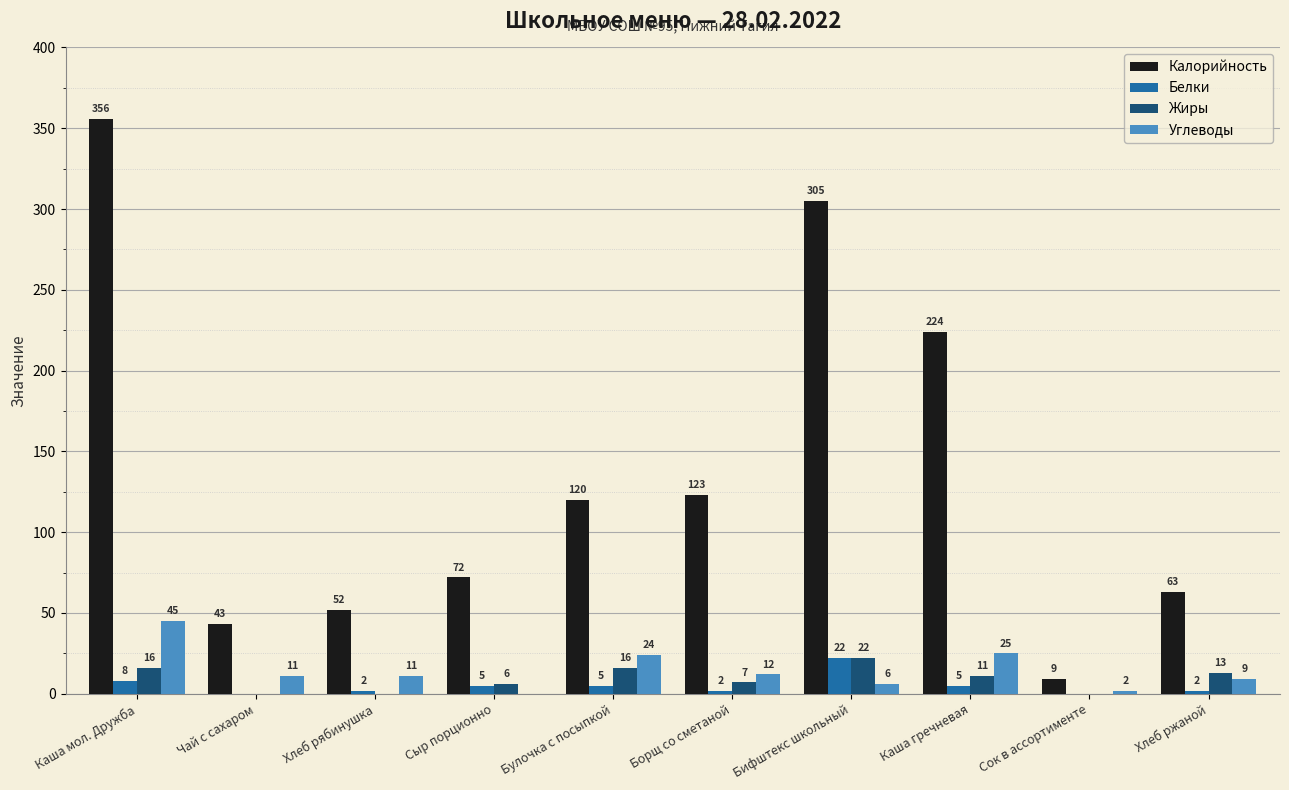

Which series changed the most between Каша мол. Дружба and Чай с сахаром?

Калорийность